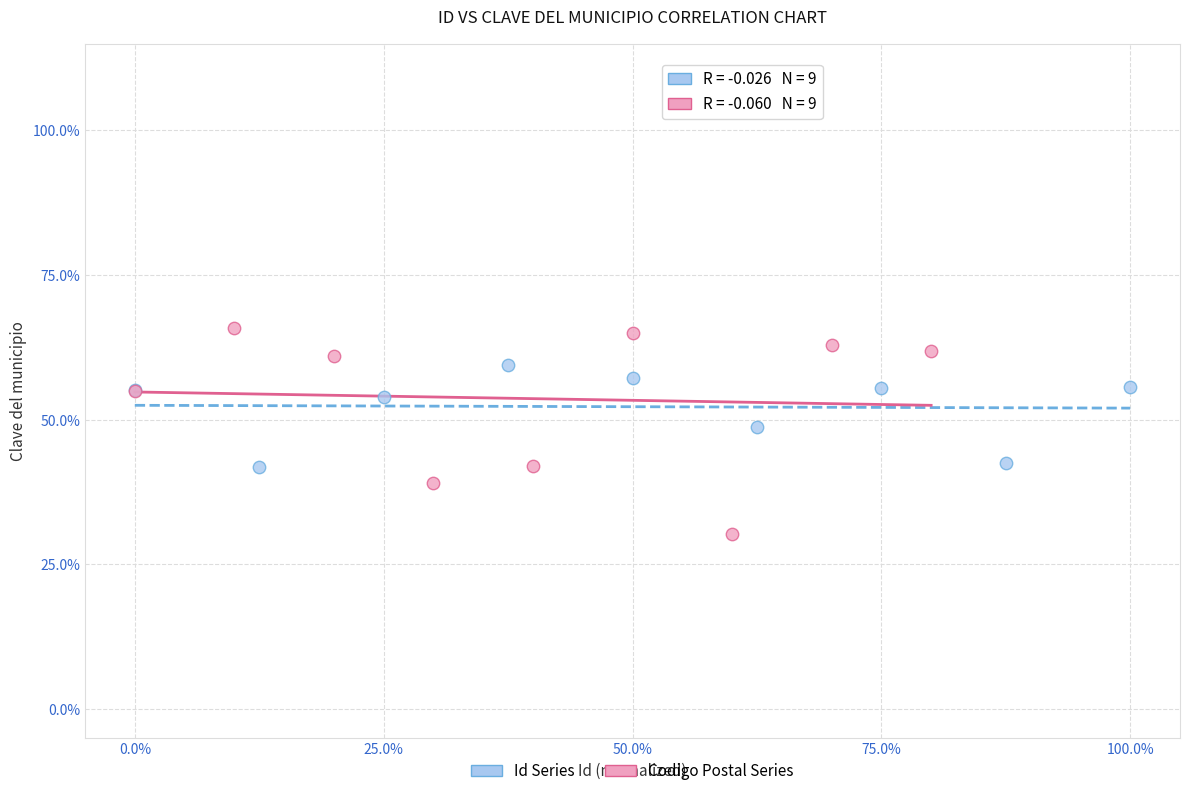

Which series reaches the minimum Y coordinate?

Codigo Postal Series